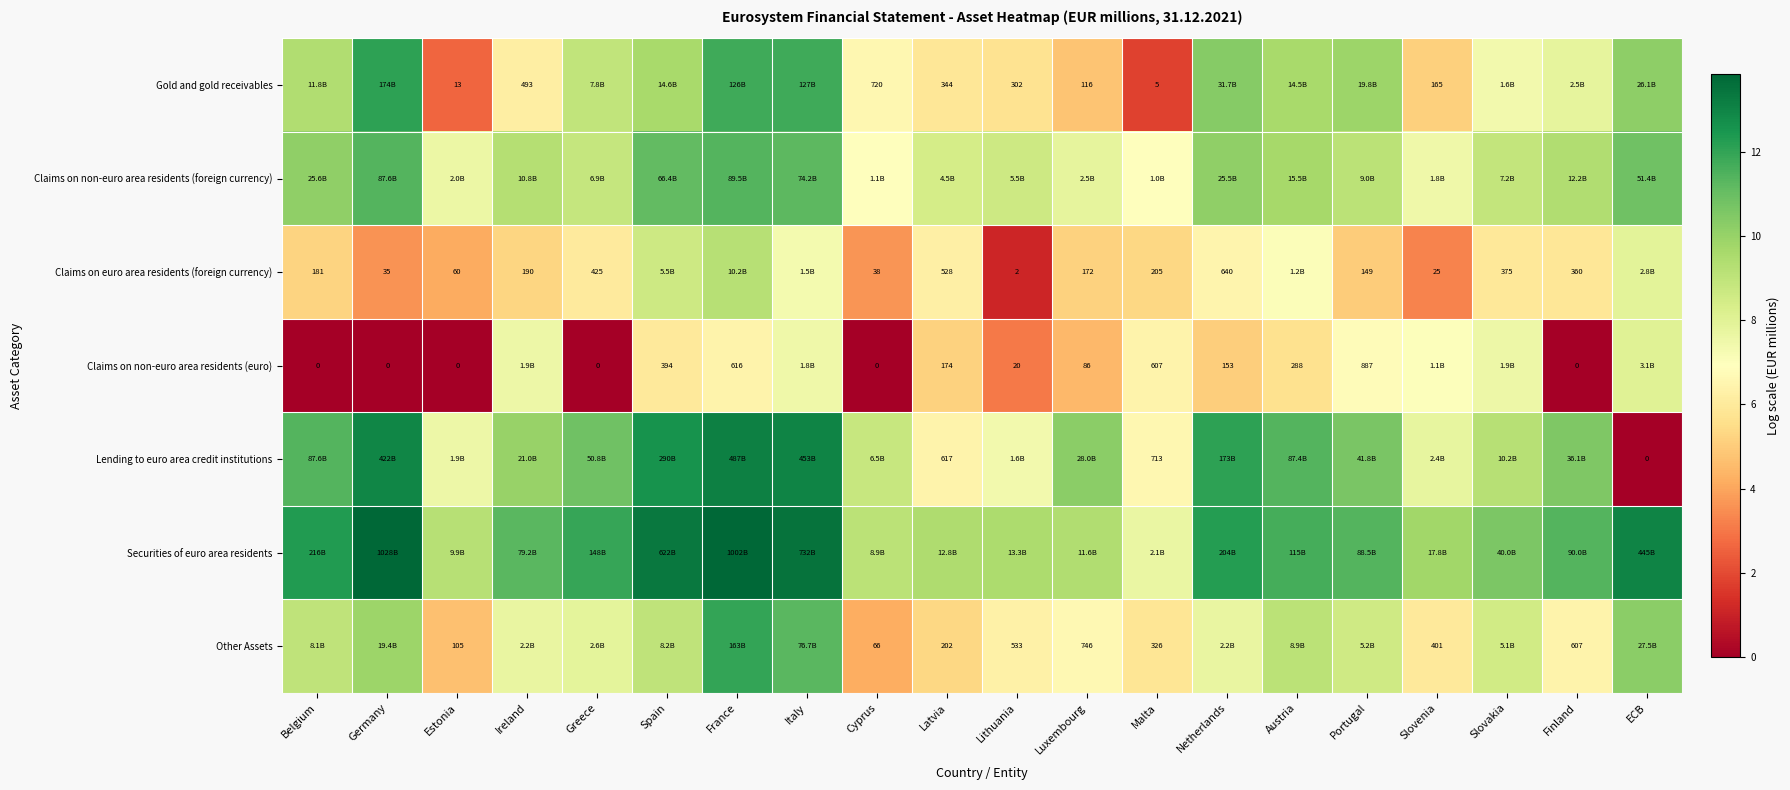

What is the total value across all series at Malta?

40.5